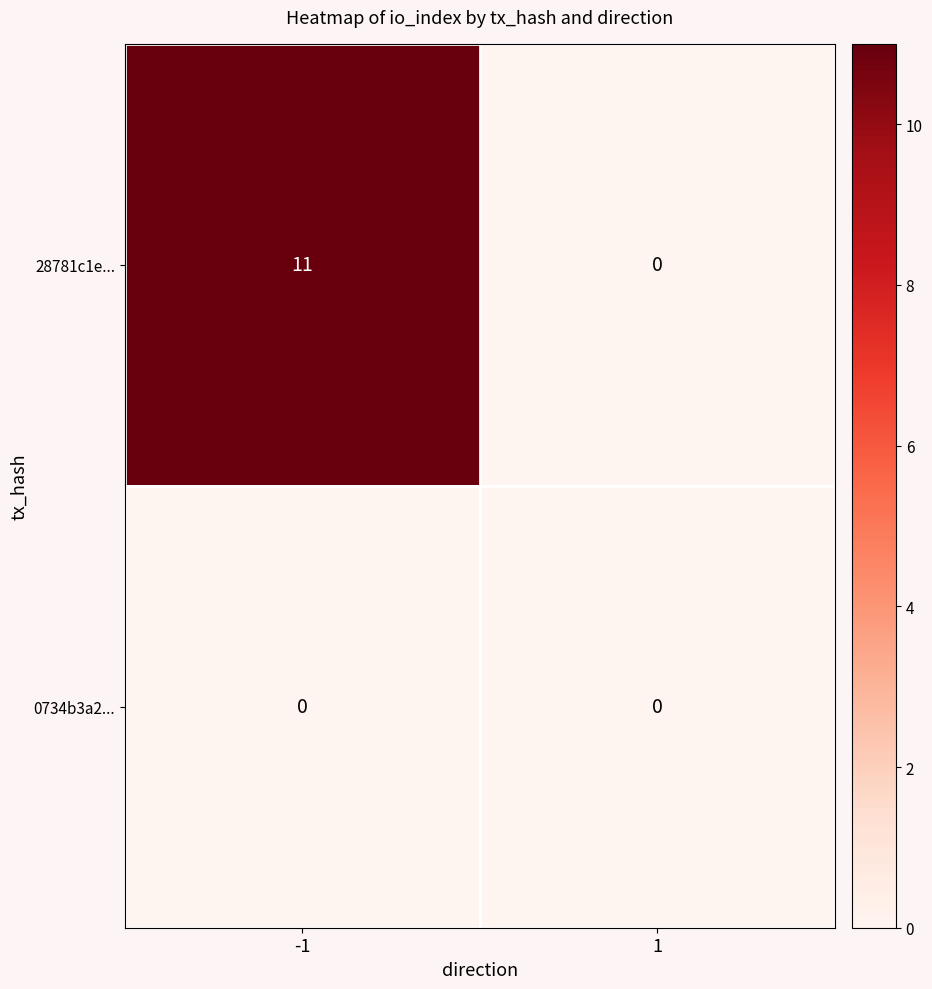

Rank the series by their average value, from highest to lowest.

28781c1e..., 0734b3a2...